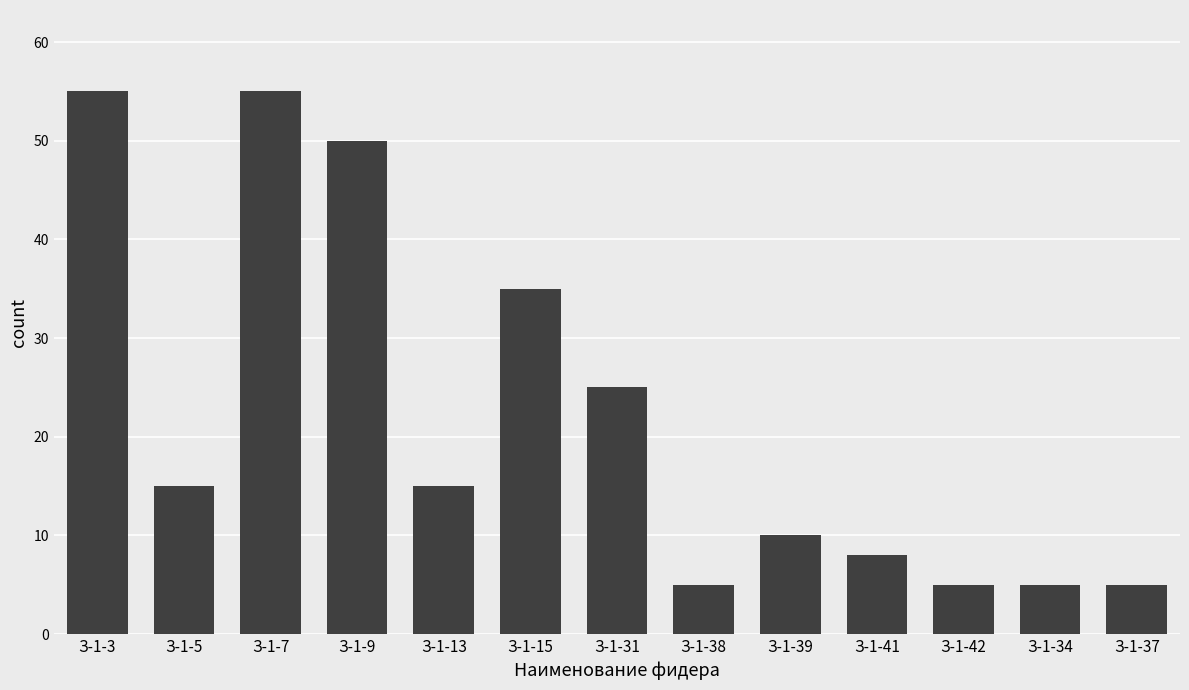

What is the change in value from З-1-9 to З-1-34?

-45